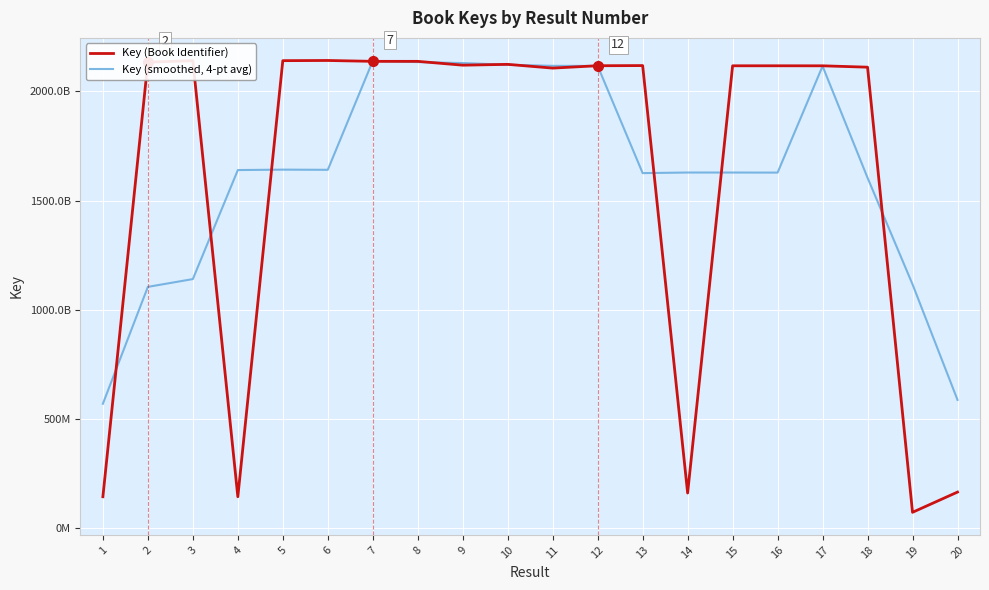

Rank the series at 20 from lowest to highest value.

Key (Book Identifier), Key (smoothed, 4-pt avg)